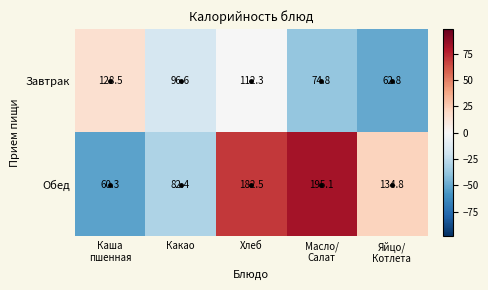

The value of Завтрак at Хлеб is 177.2. True or false?

False